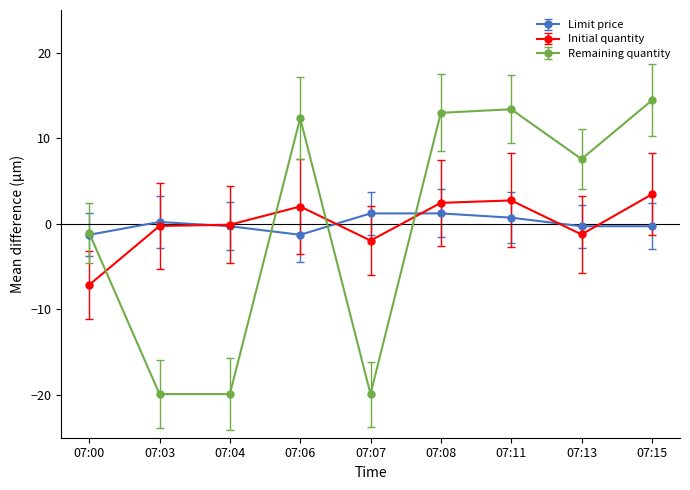

Is it true that Initial quantity equals 0.6 at 07:11?

False